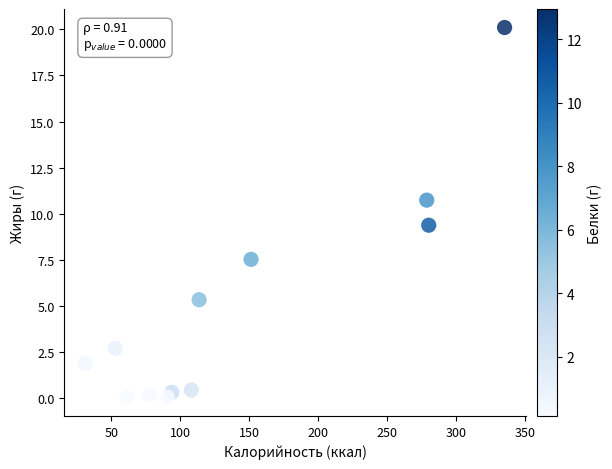

What is the range of X values (max minus min)?

303.8